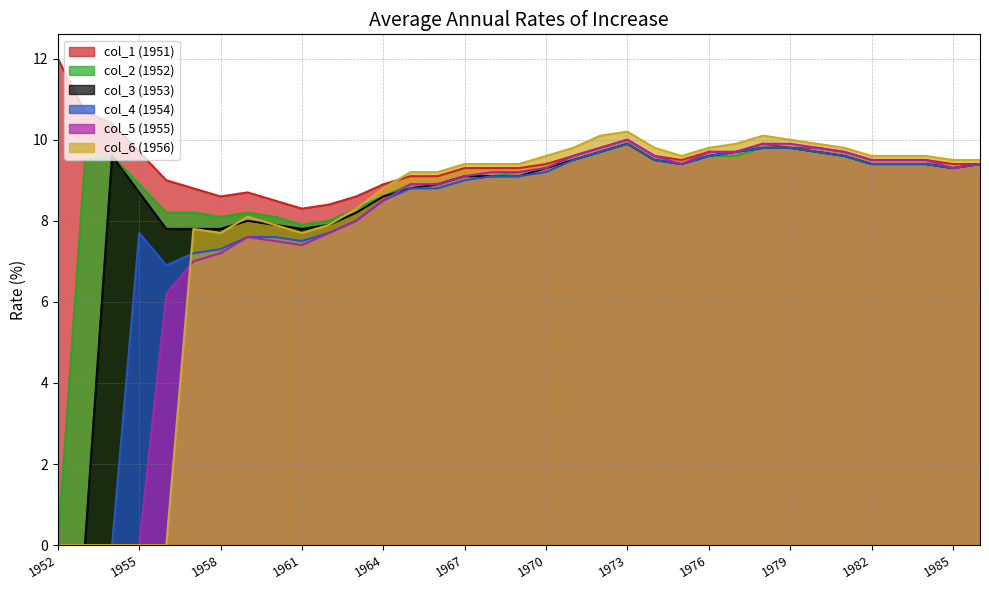

How many data points in col_5 (1955) are less than 9?

15